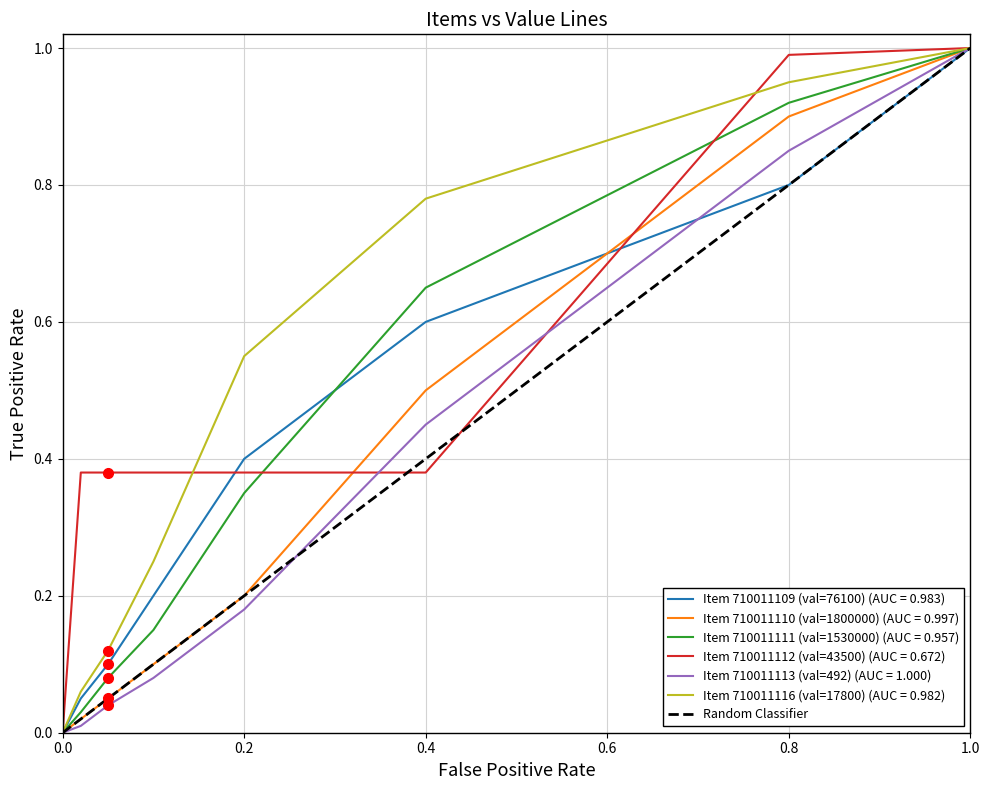

Is it true that the value at 0.0 is 0?

False